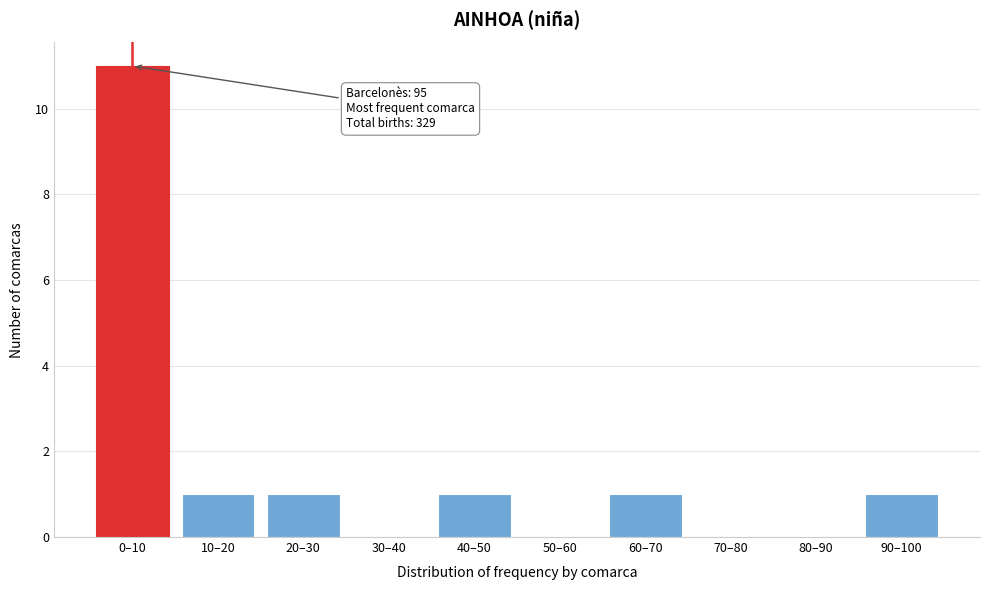

Reading left to right, extract all data points from this chart.

0–10=11	10–20=1	20–30=1	30–40=0	40–50=1	50–60=0	60–70=1	70–80=0	80–90=0	90–100=1